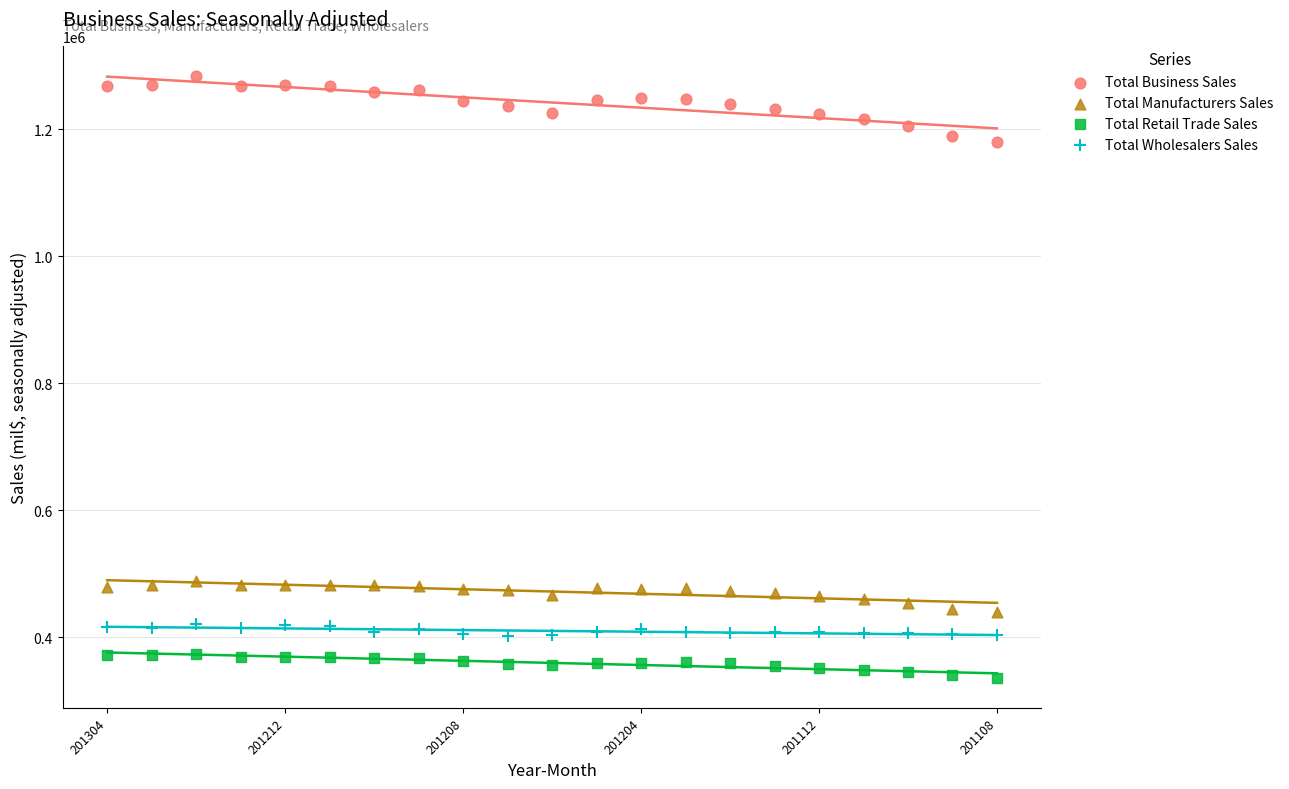

Across all data points, what is the range of Y values (max minus min)?

947940